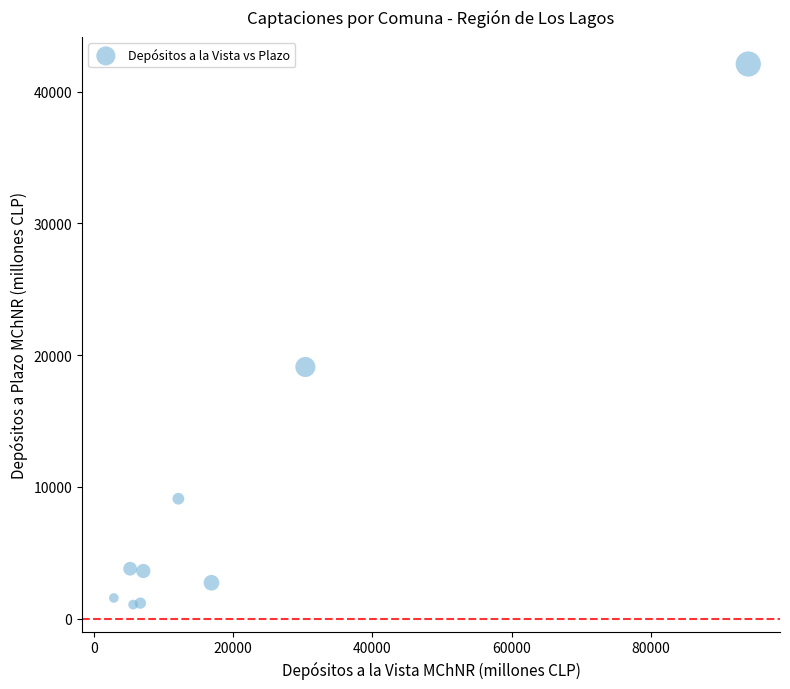

What Y value in the scatter plot is closest to 21583?

19103.1